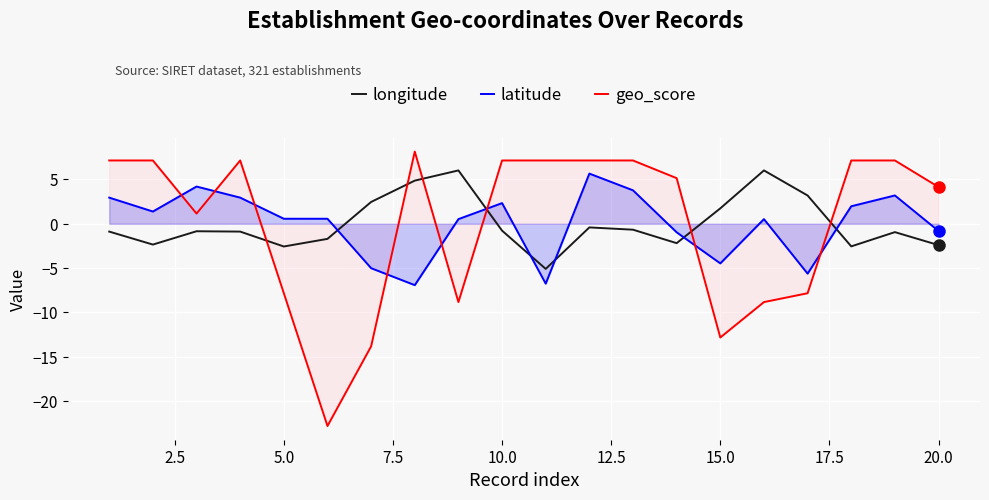

Which series has the largest range (max minus min)?

geo_score